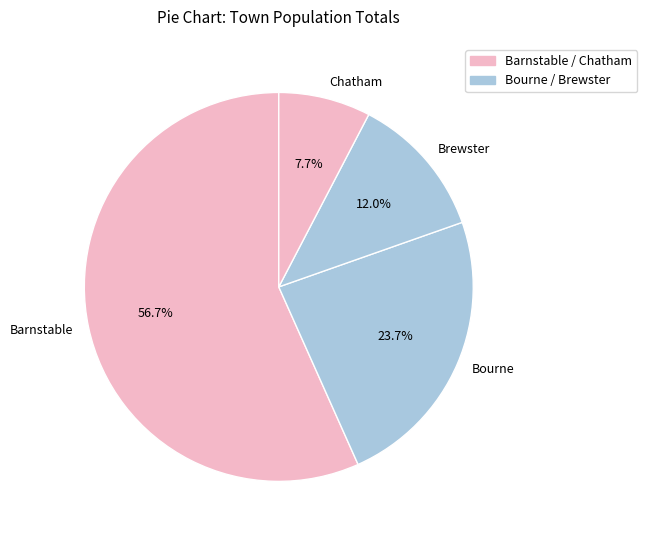

How many slices are in this pie chart?

4